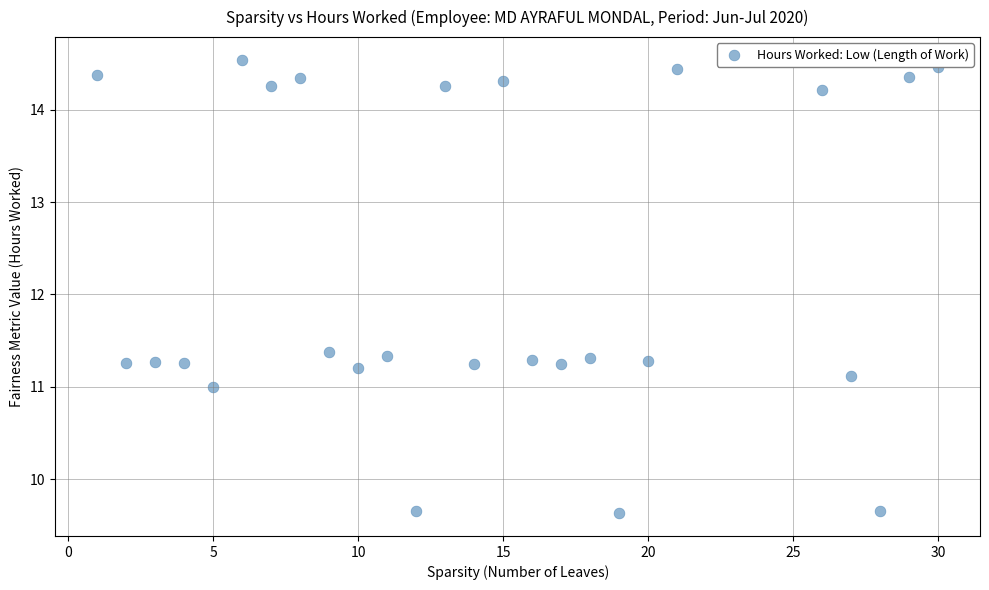

What is the range of Y values (max minus min)?

4.9